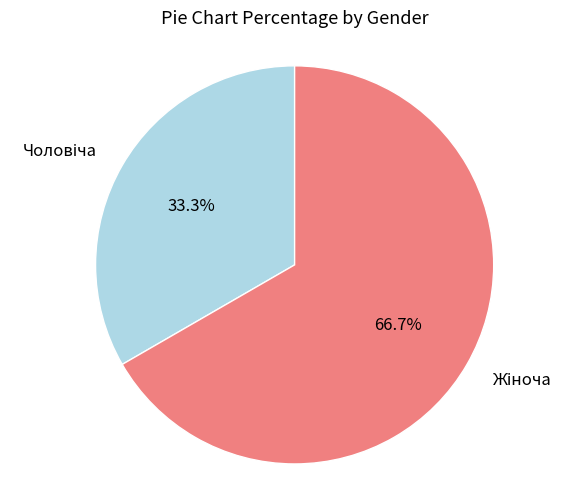

Is there any slice that represents more than half of the pie?

Yes